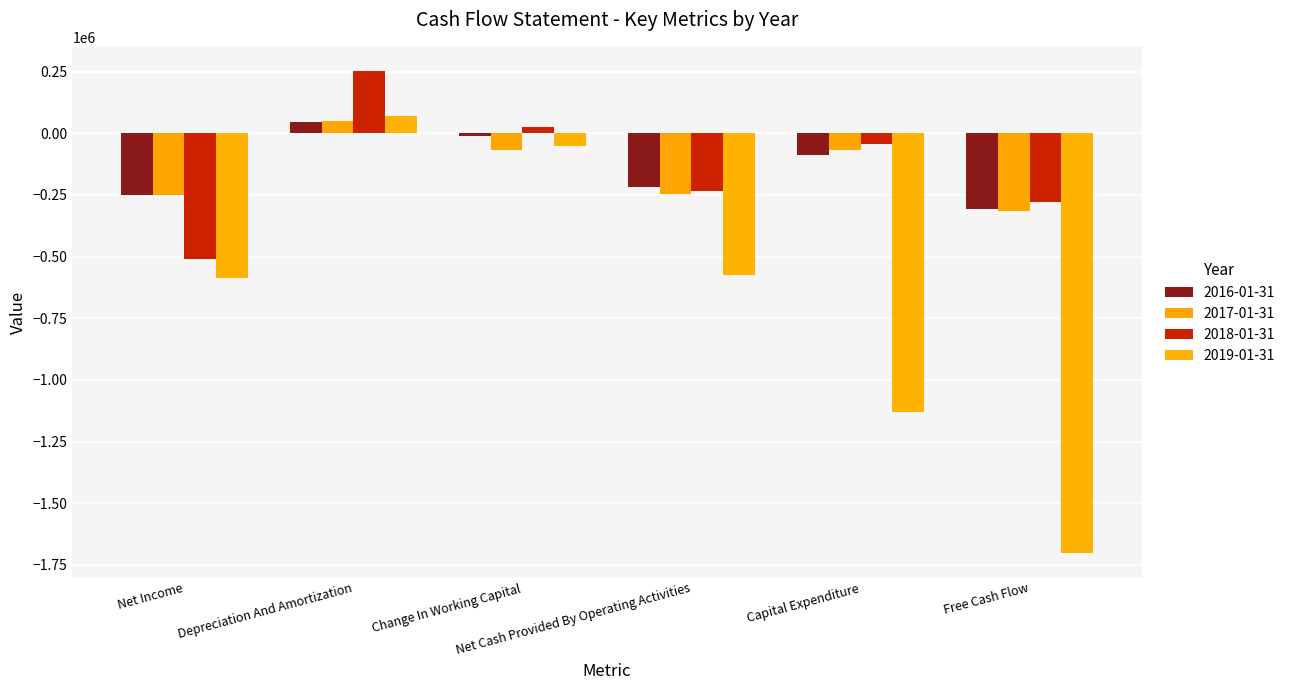

What is the spread (max minus min) of values at Depreciation And Amortization?

207613.2